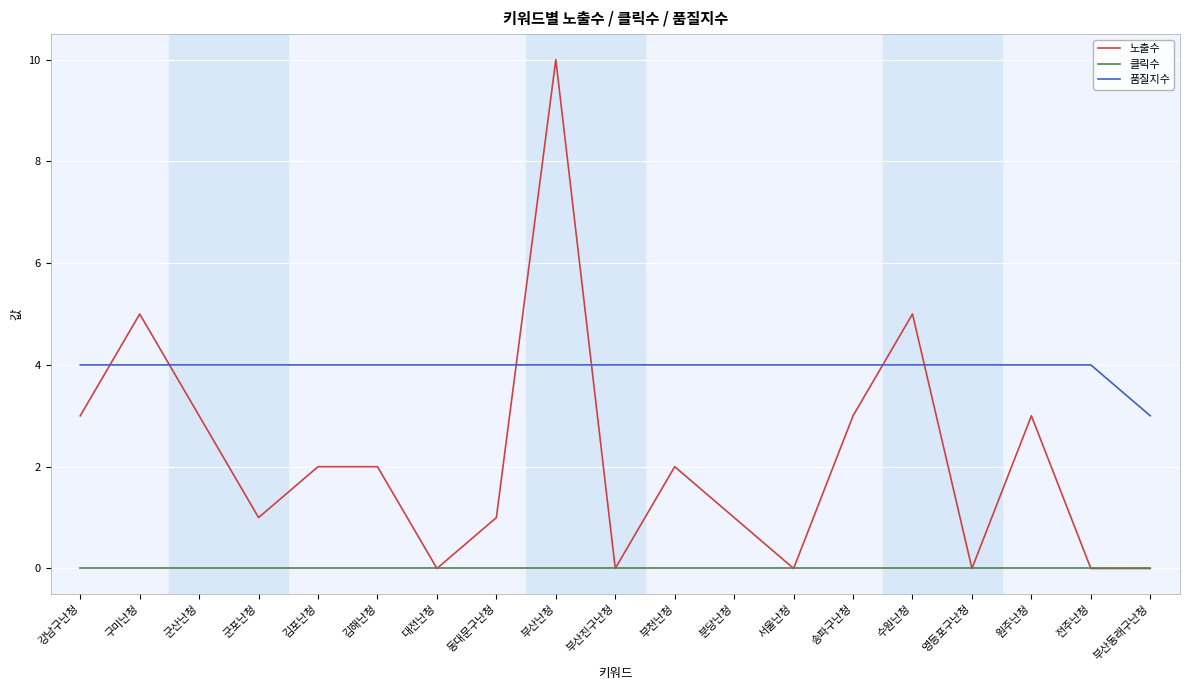

How many intersections are there between 품질지수 and 노출수?

6